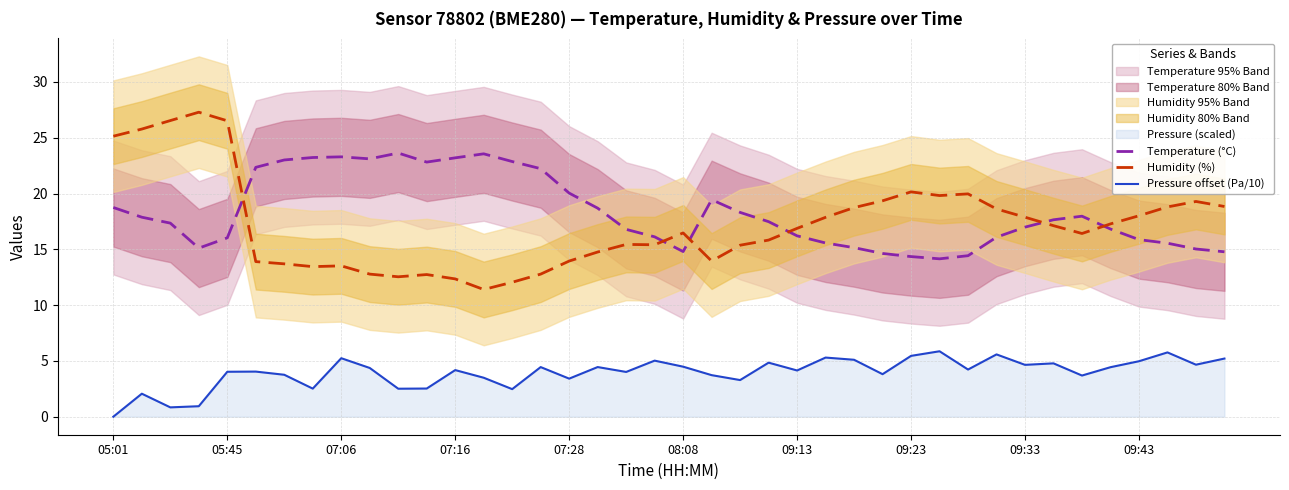

What is the minimum value for Temperature (°C)?

14.2